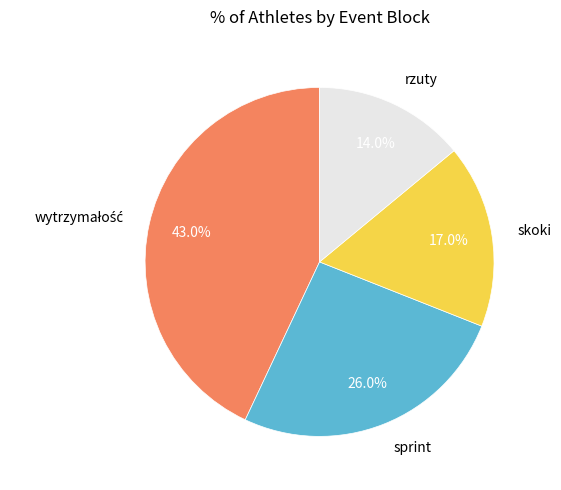

Is rzuty the majority of the pie?

No